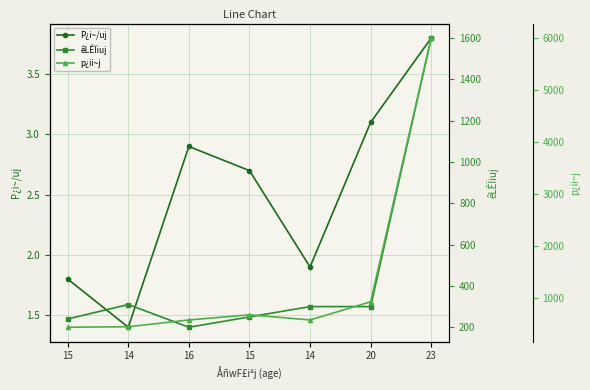

Which series has the largest total across all categories?

p¿ii~j